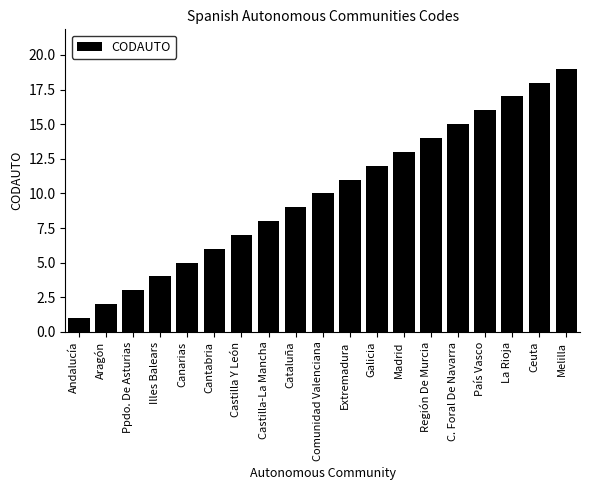

Count the number of categories in the chart.

19